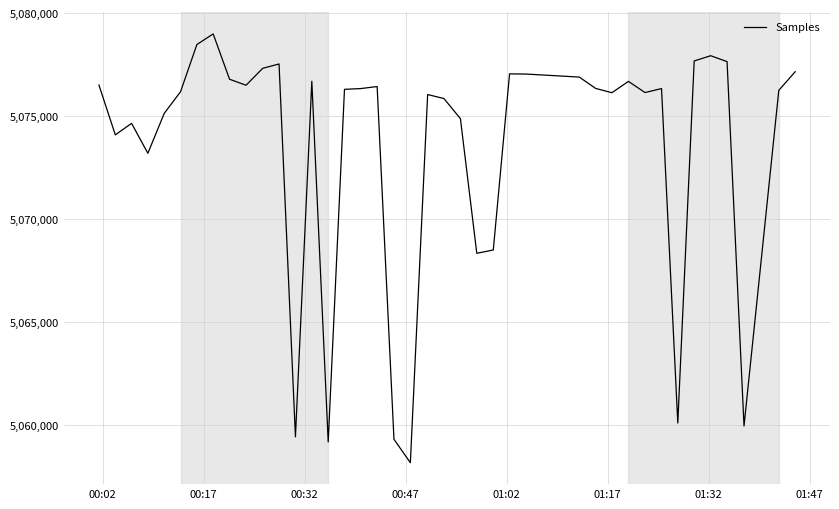

What is the smallest value displayed?

5058181